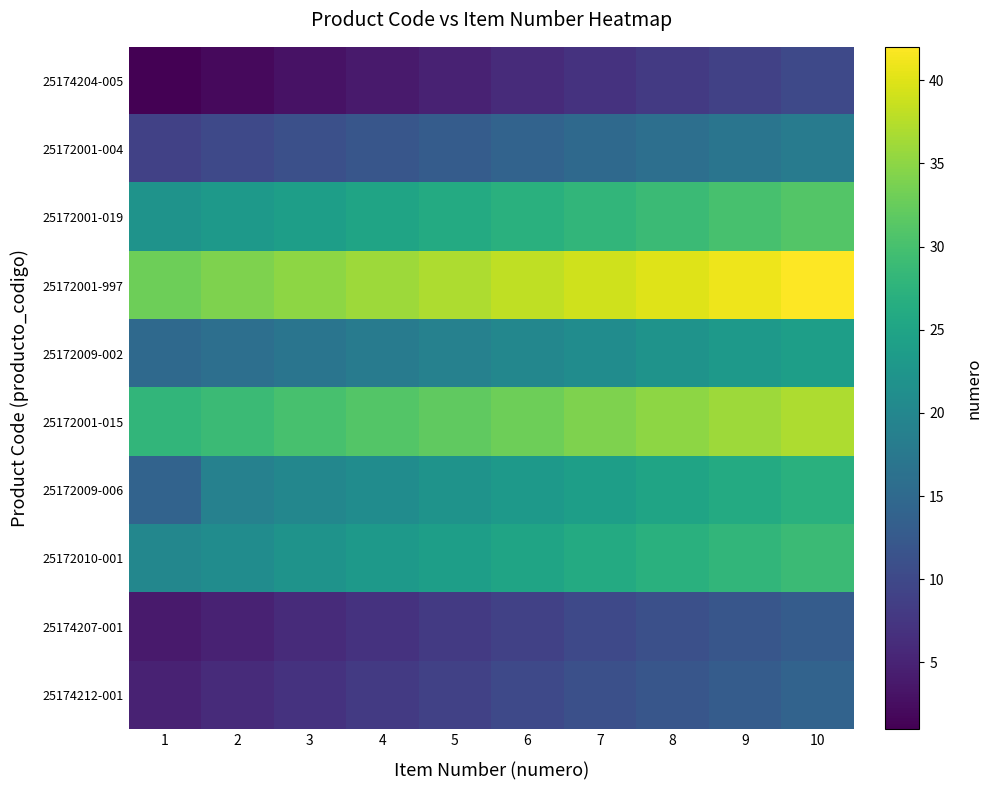

What is the average value of the 25172001-004 series?

14